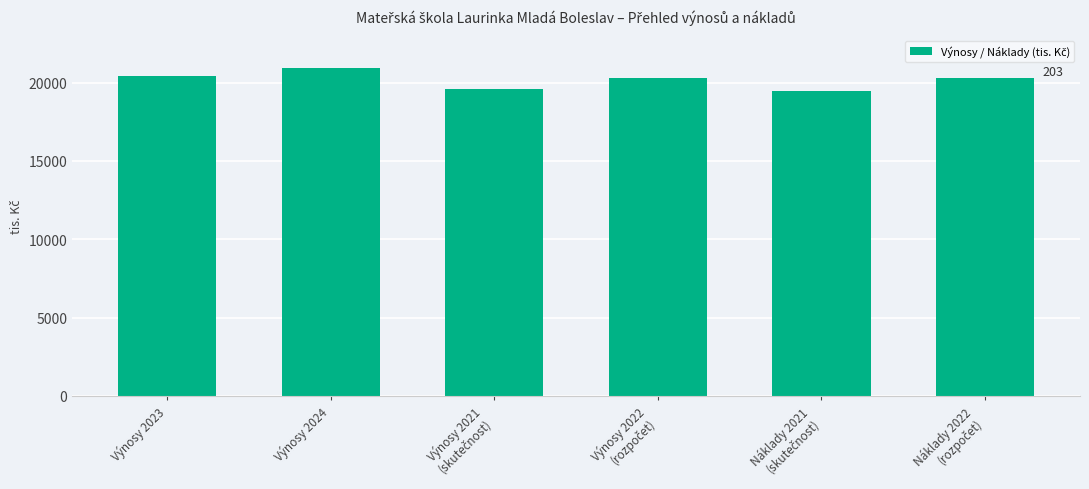

What is the value of the 5th bar from the left?

19435.0